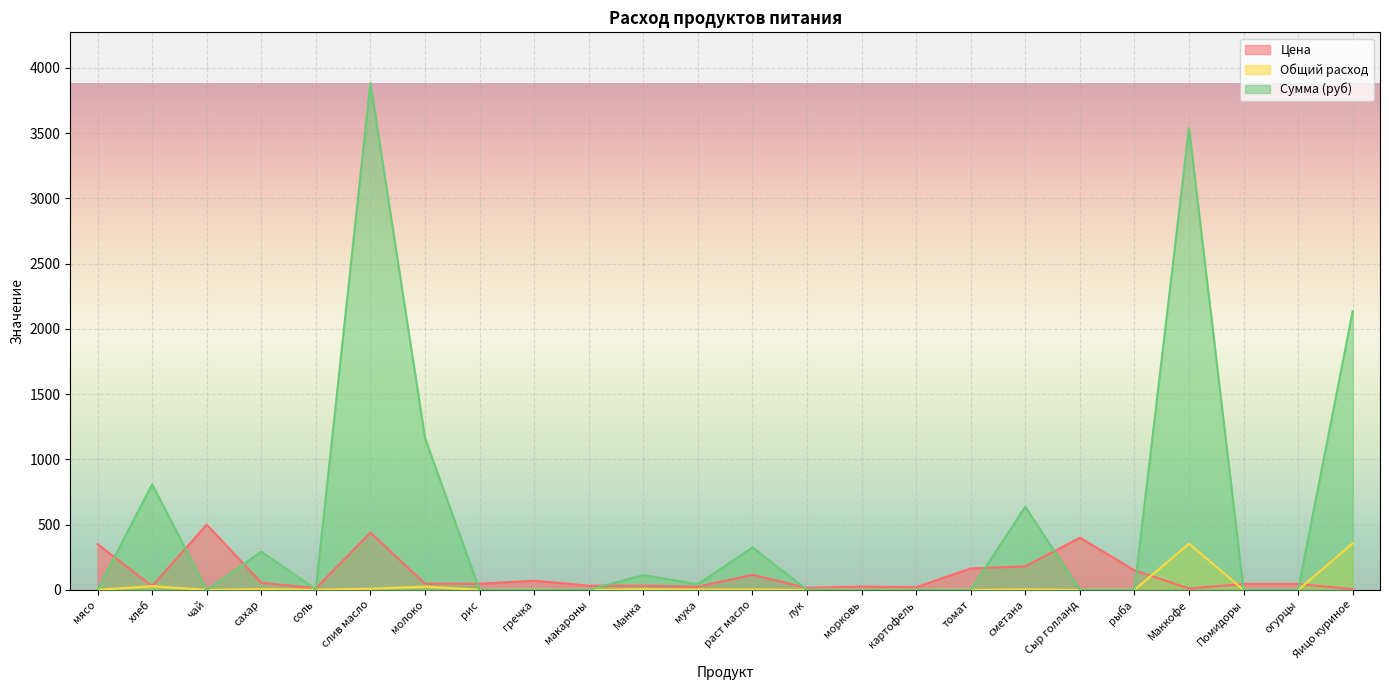

In Цена, how many points are higher than both neighbors (excluding endpoints)?

6